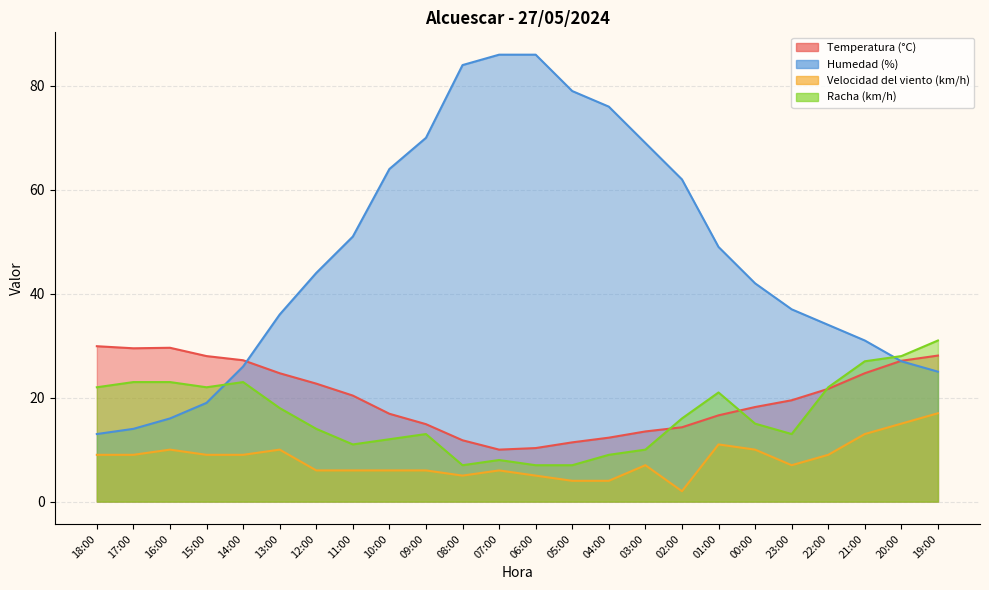

List the labels in order of Racha (km/h) value, largest first.

19:00, 20:00, 21:00, 17:00, 16:00, 14:00, 18:00, 15:00, 22:00, 01:00, 13:00, 02:00, 00:00, 12:00, 09:00, 23:00, 10:00, 11:00, 03:00, 04:00, 07:00, 08:00, 06:00, 05:00